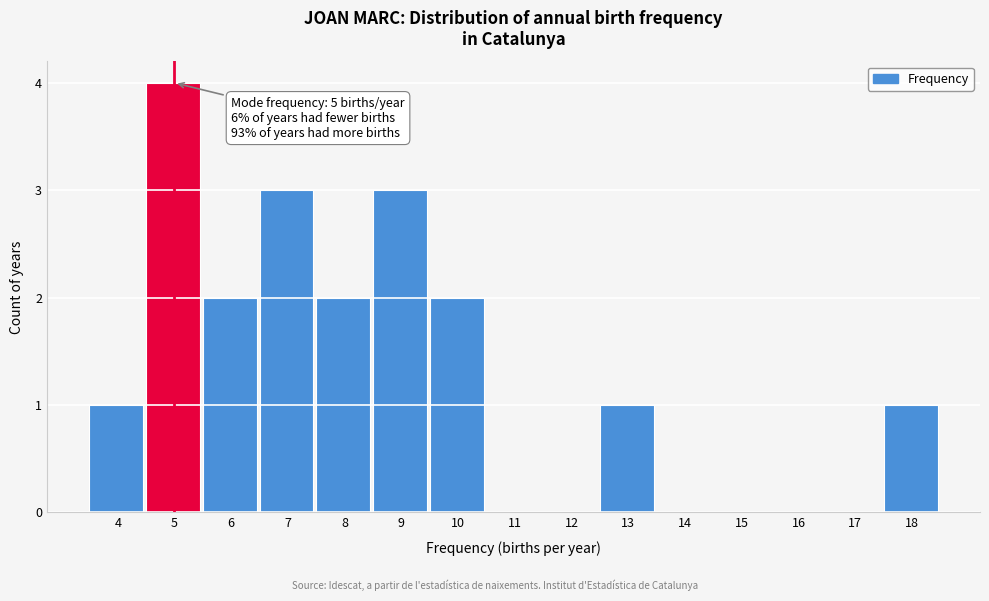

Over which range of the x-axis is the bar tallest?

4.5 to 5.5